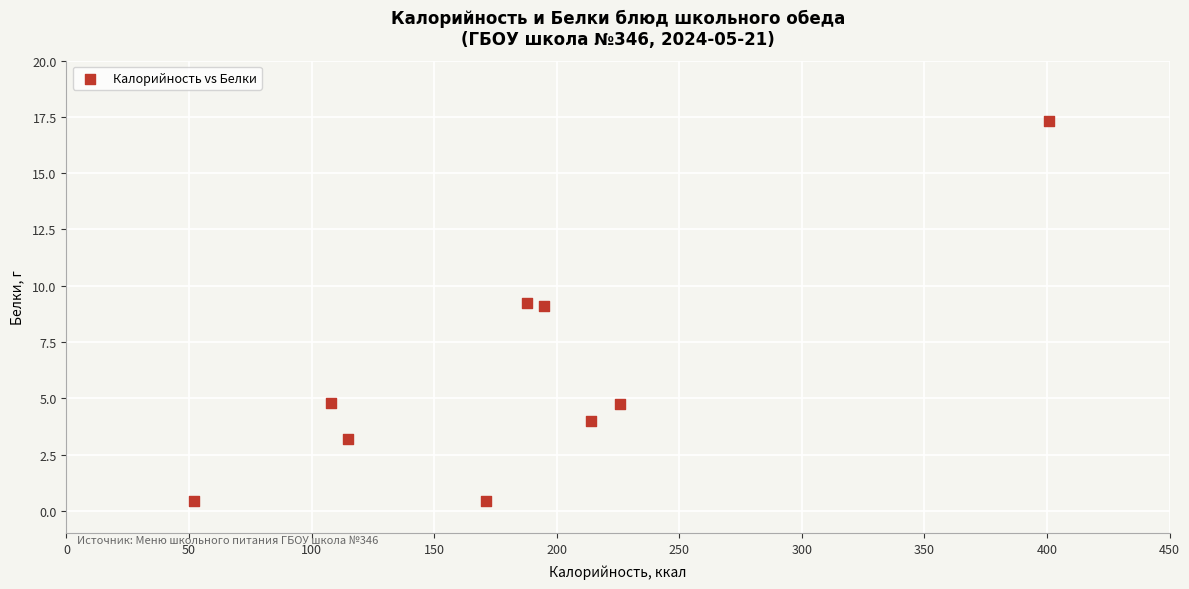

What is the average X value?

185.6